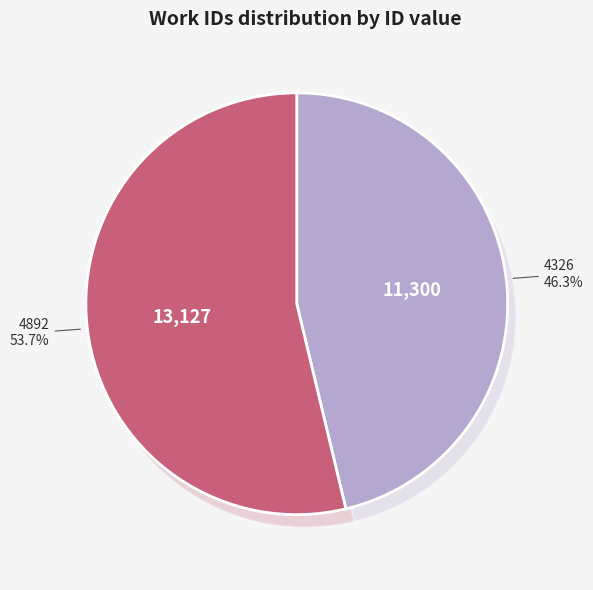

What percentage is the 4892 slice, to the nearest percent?

54%